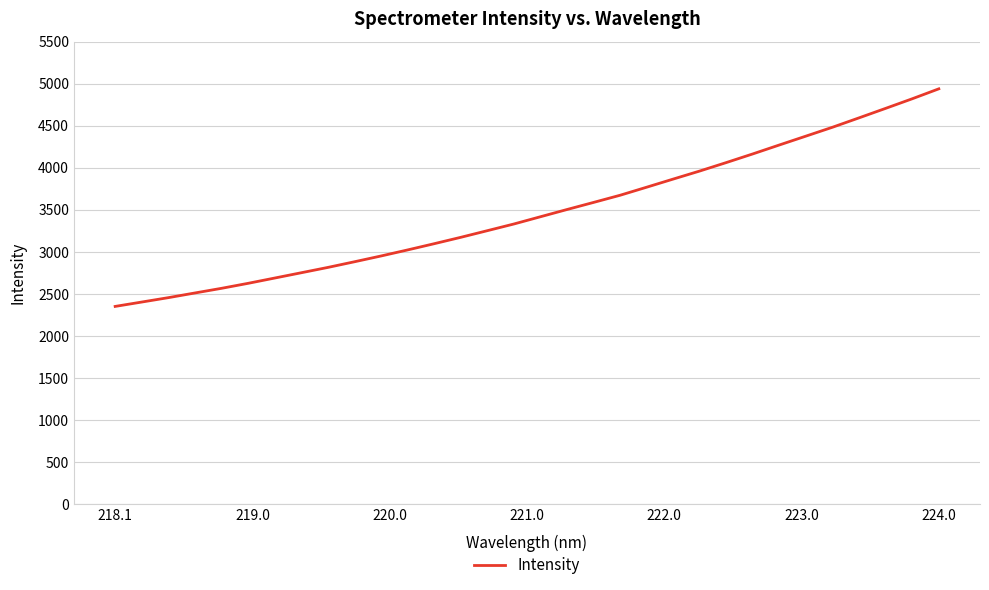

Is this an area chart (filled region under the line)?

No